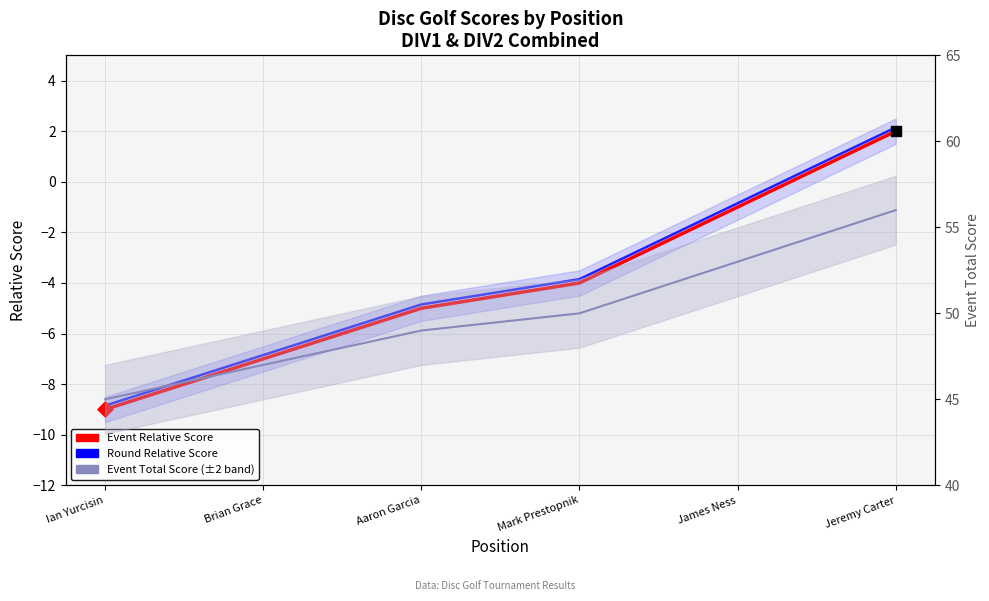

Which series contains the lowest Y value?

Event Relative Score